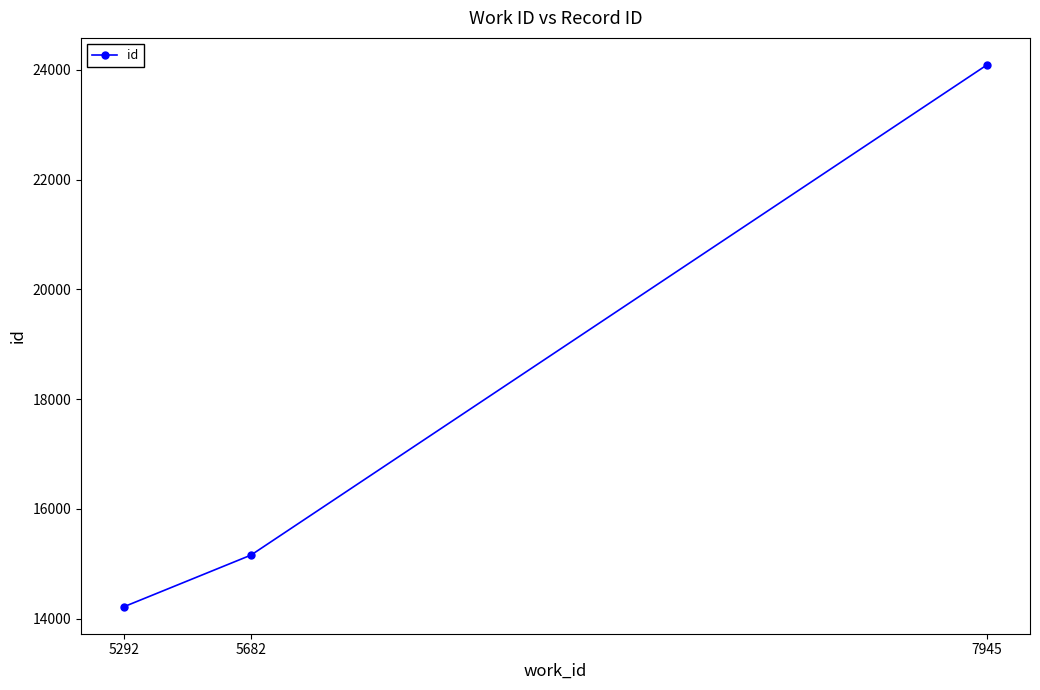

Which label corresponds to the largest value in the chart?

7945